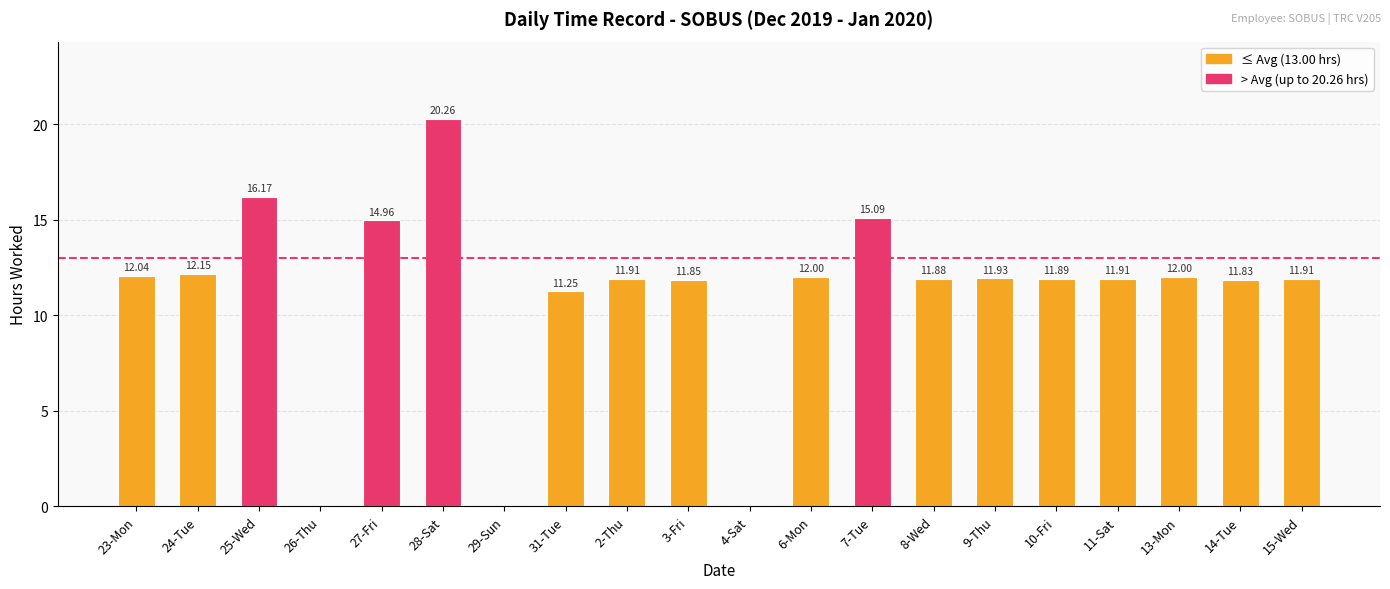

Is it true that the value at 28-Sat is 13.5?

False